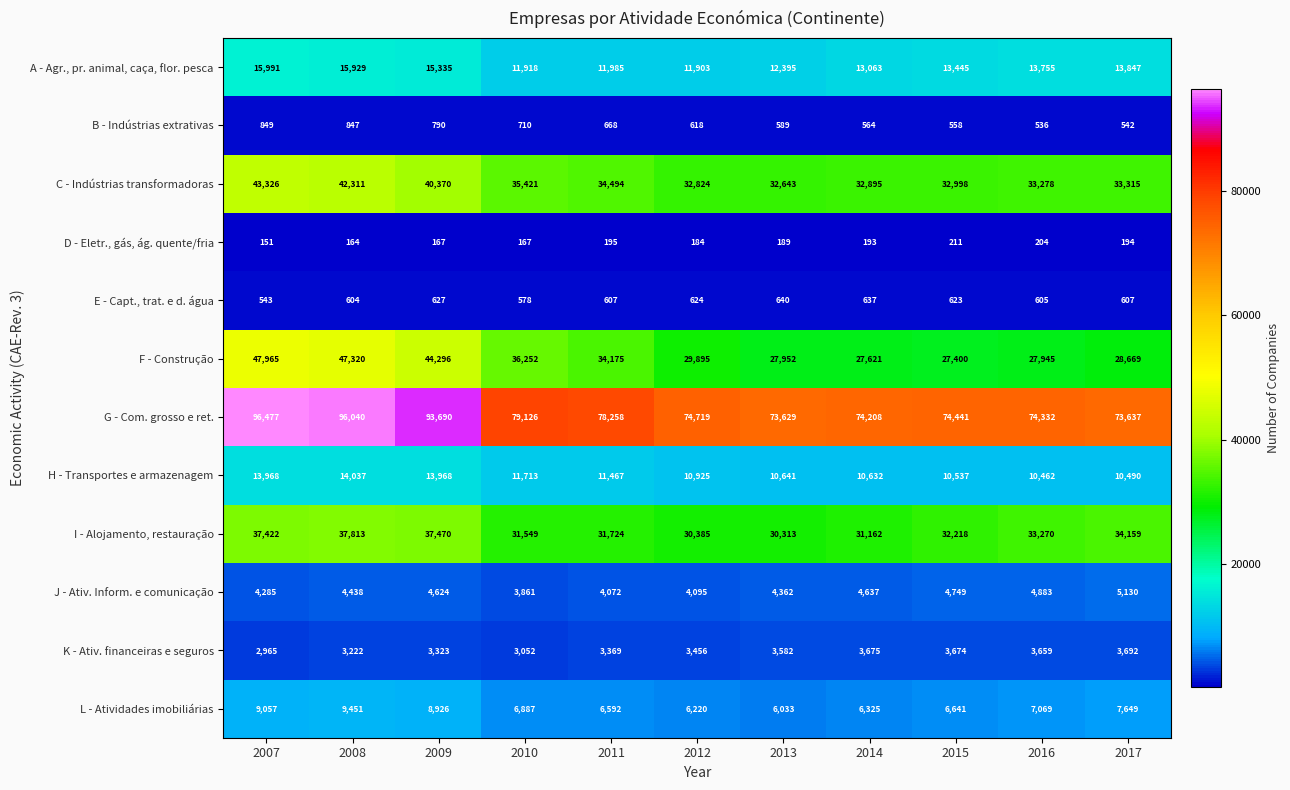

Which series has the largest total across all categories?

G - Com. grosso e ret.